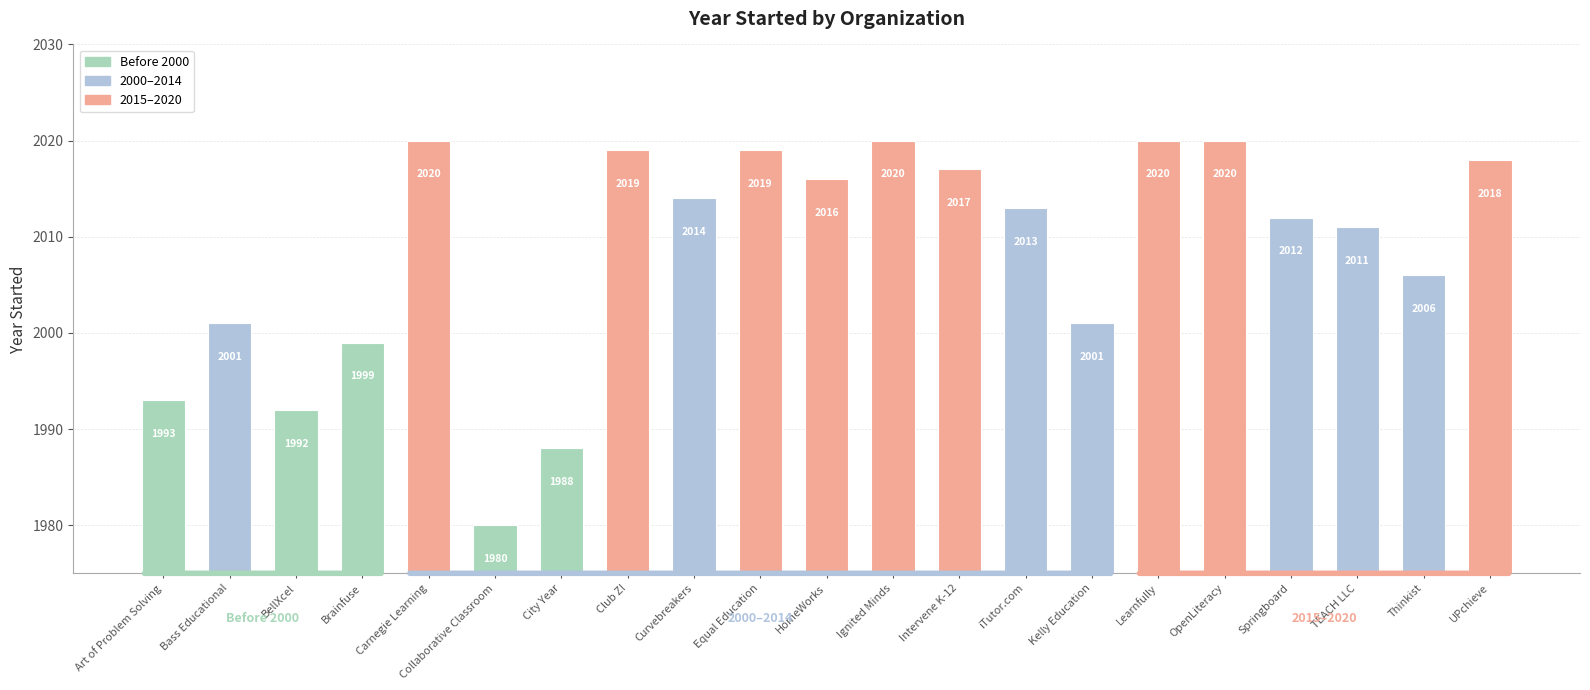

Reading right to left, what are all the values shown in this chart?

UPchieve=2018	Thinkist=2006	TEACH LLC=2011	Springboard=2012	OpenLiteracy=2020	Learnfully=2020	Kelly Education=2001	iTutor.com=2013	Intervene K-12=2017	Ignited Minds=2020	HomeWorks=2016	Equal Education=2019	Curvebreakers=2014	Club Z!=2019	City Year=1988	Collaborative Classroom=1980	Carnegie Learning=2020	Brainfuse=1999	BellXcel=1992	Bass Educational=2001	Art of Problem Solving=1993